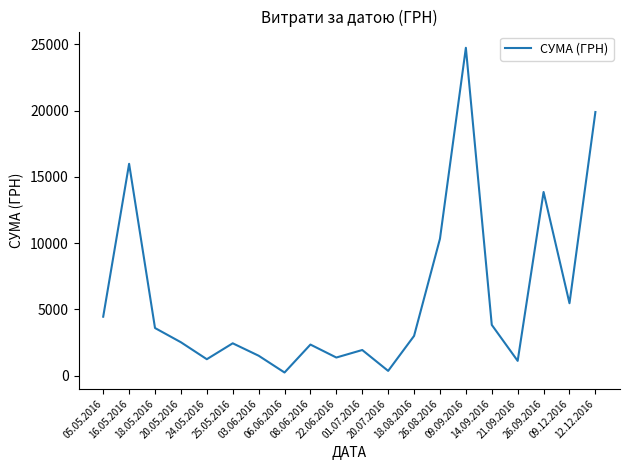

The value at 06.06.2016 is 418.4. True or false?

False